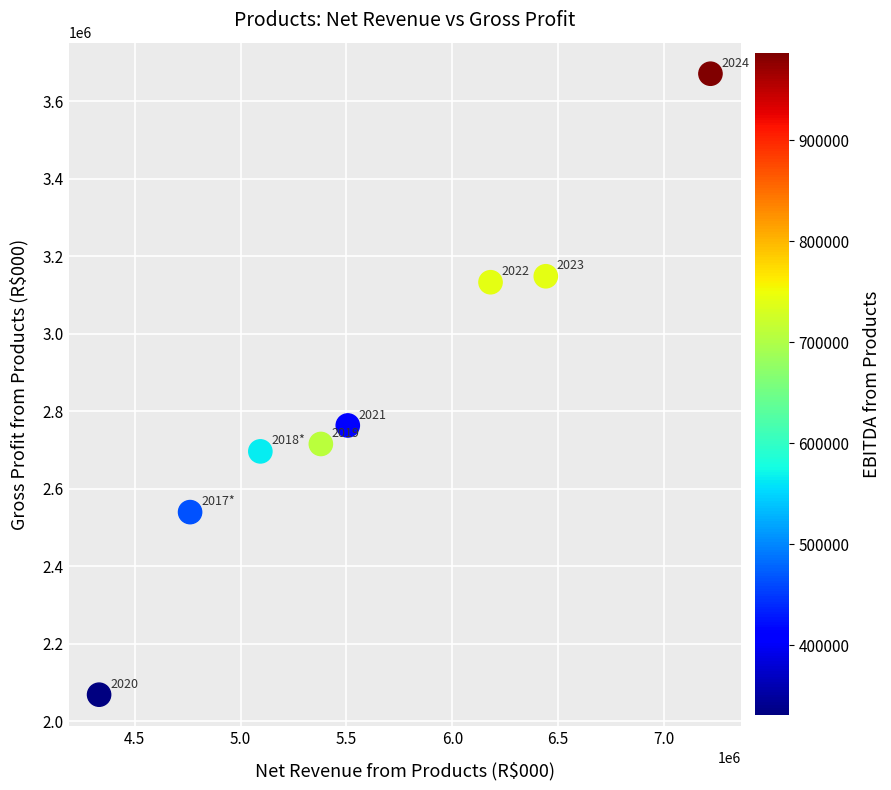

What is the average X value?

5614106.3